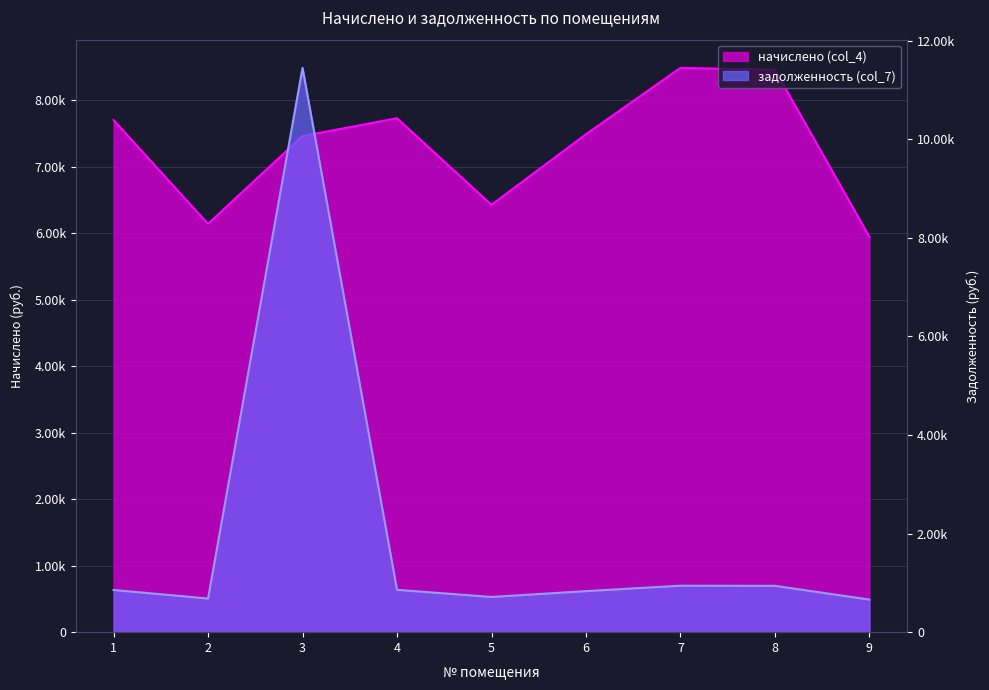

The value of задолженность (col_7) at 1 is 855.7. True or false?

True